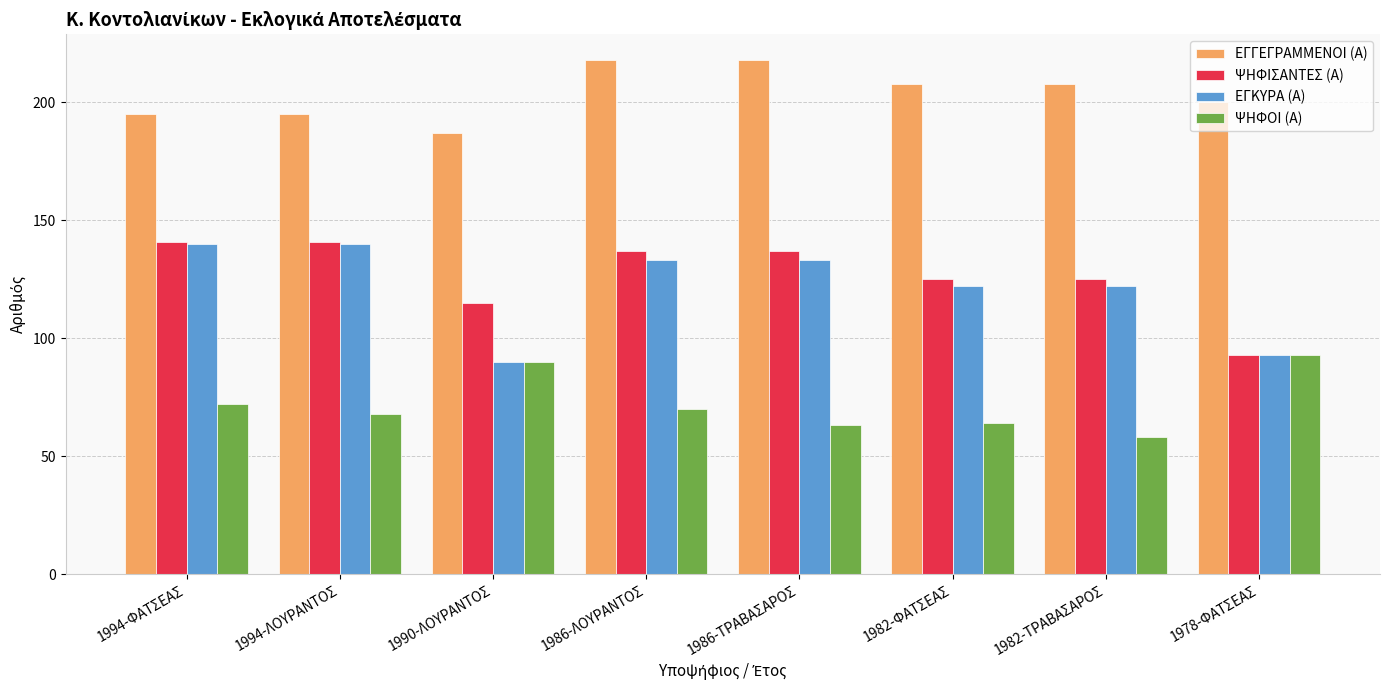

What is the value of the ΨΗΦΟΙ (Α) bar at the 6th from the left?

64